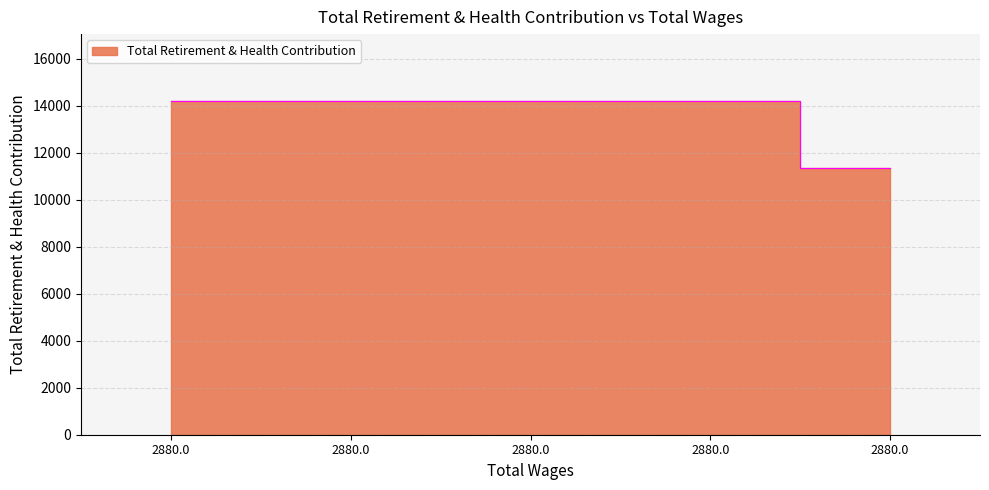

Rank the categories by value from highest to lowest.

2880.0, 2880.0, 2880.0, 2880.0, 2880.0